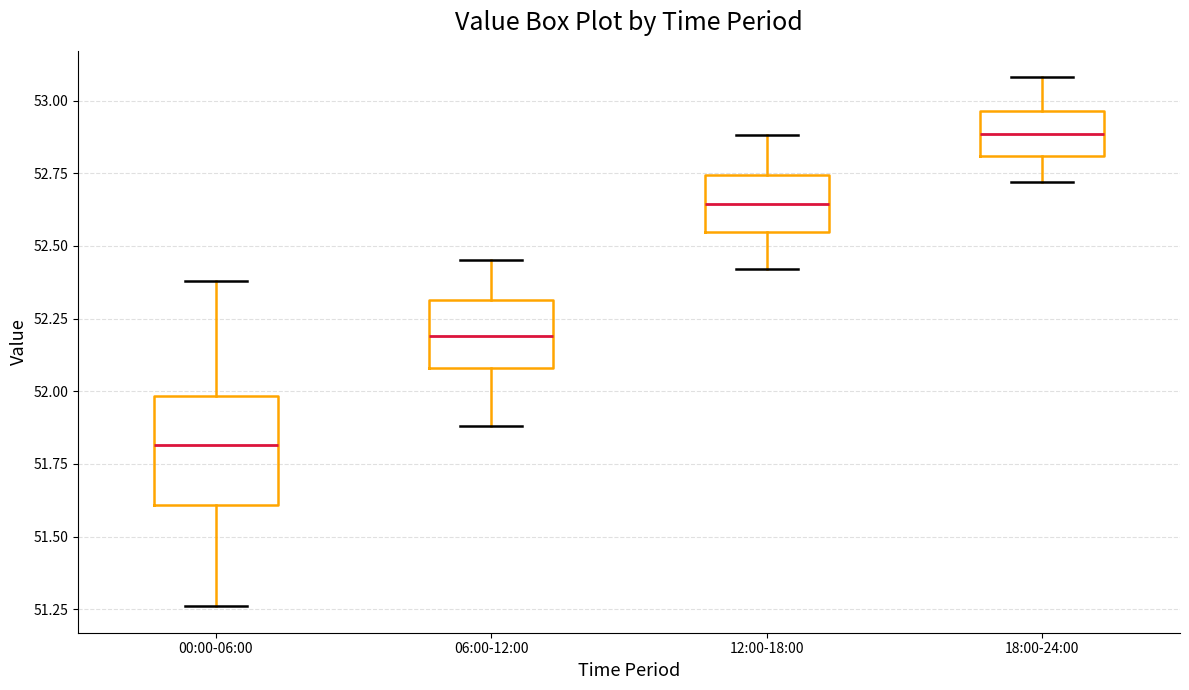

Reading left to right, read every box against the y-axis: the position of its median line, the range the box covers, and the ends of its whiskers. The values are not printed on the chart, so give them approximately, as read against the axis.

00:00-06:00: median 51.80, box 51.60 to 52.00, whiskers 51.25 to 52.40
06:00-12:00: median 52.20, box 52.10 to 52.30, whiskers 51.90 to 52.45
12:00-18:00: median 52.65, box 52.55 to 52.75, whiskers 52.40 to 52.90
18:00-24:00: median 52.90, box 52.80 to 52.95, whiskers 52.70 to 53.10